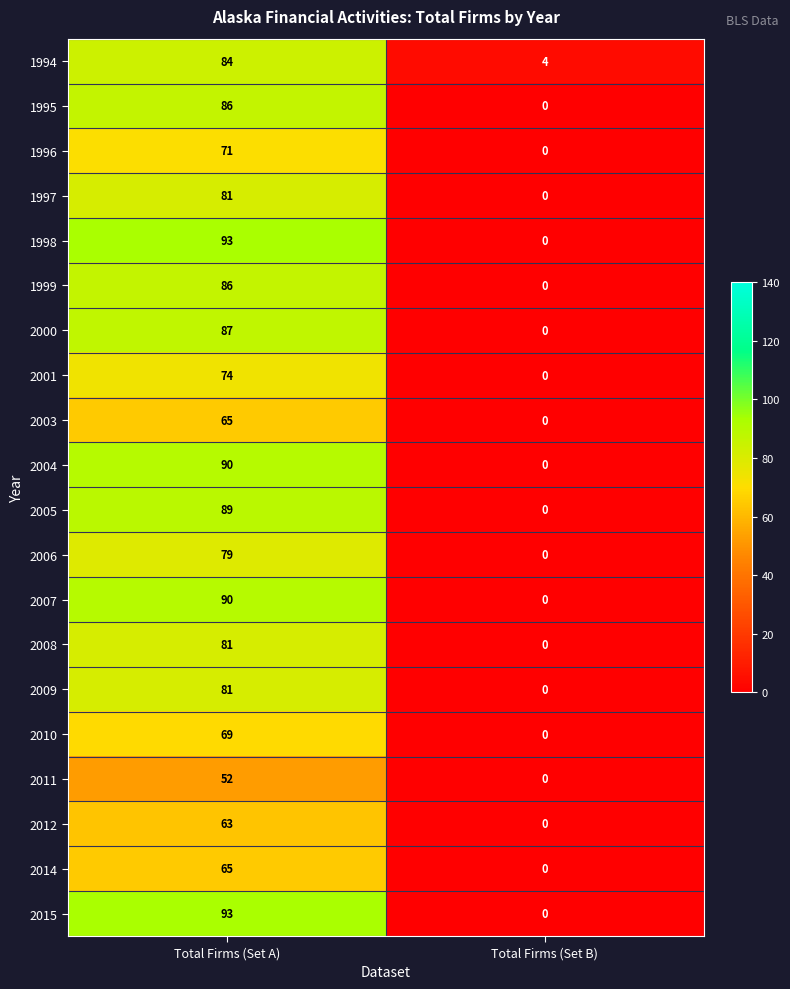

How many series are shown in this chart?

20